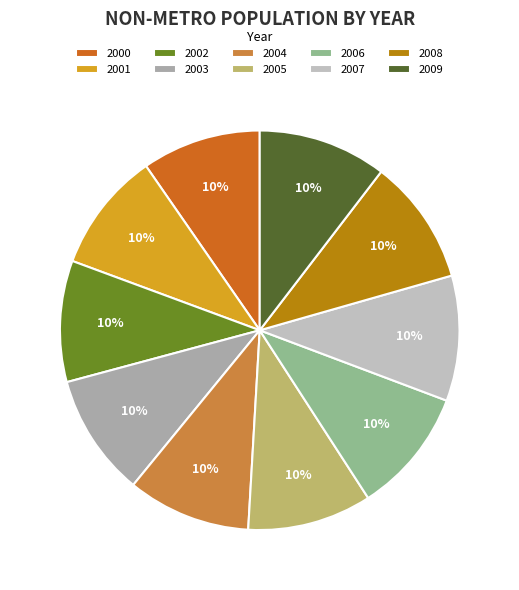

What is the smallest slice in the pie chart?

2000